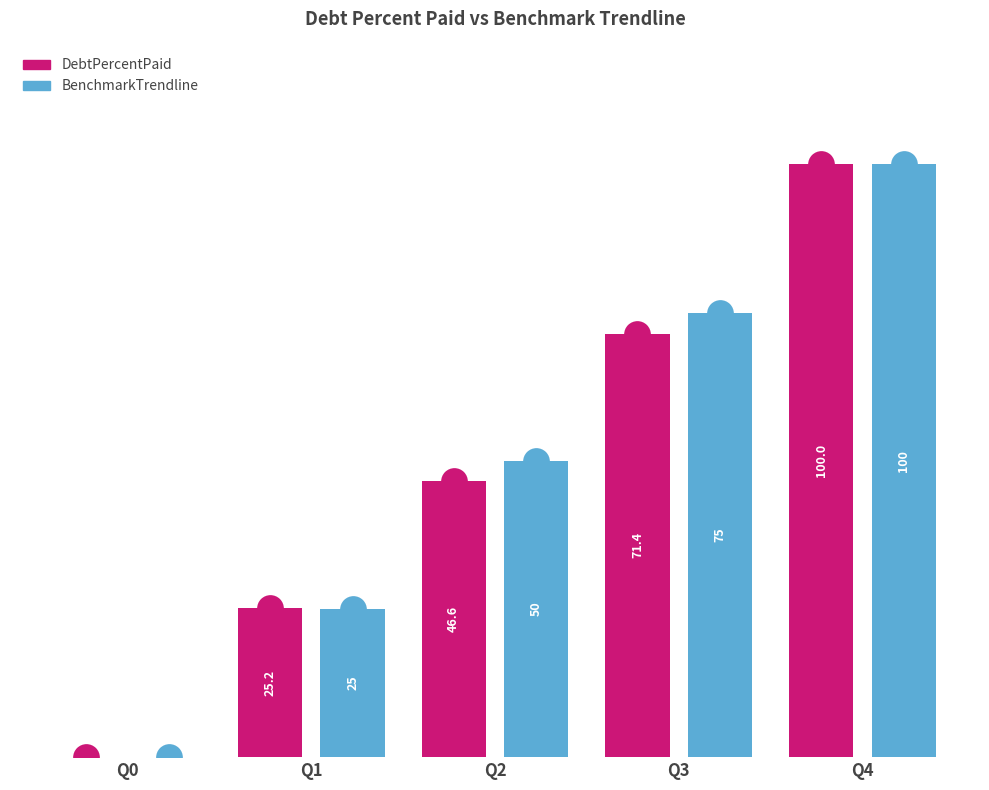

What is the average value of the BenchmarkTrendline series?

50.0